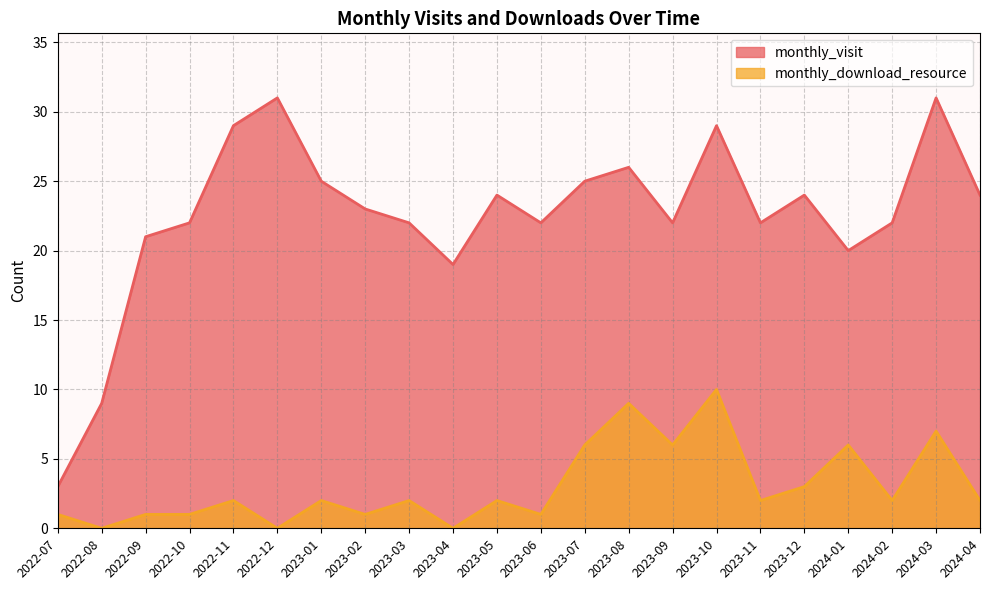

At which category does monthly_download_resource reach its first local peak?

2022-11